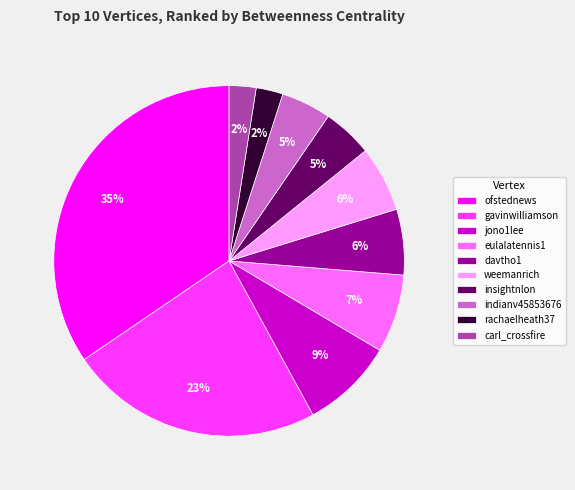

Is it true that gavinwilliamson is 23% of the pie?

True